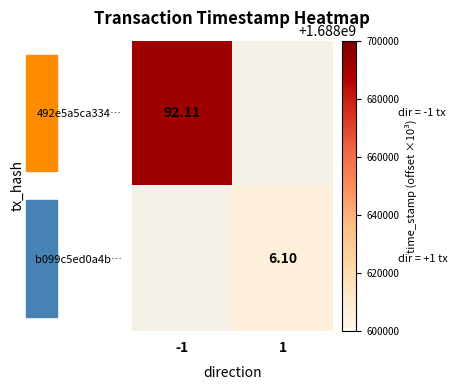

Count the number of data series in this chart.

2